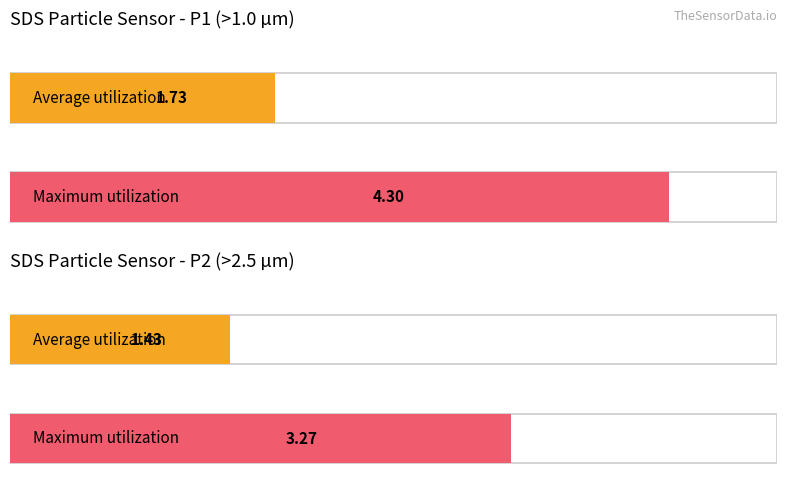

What is the maximum value shown in the chart?

4.3